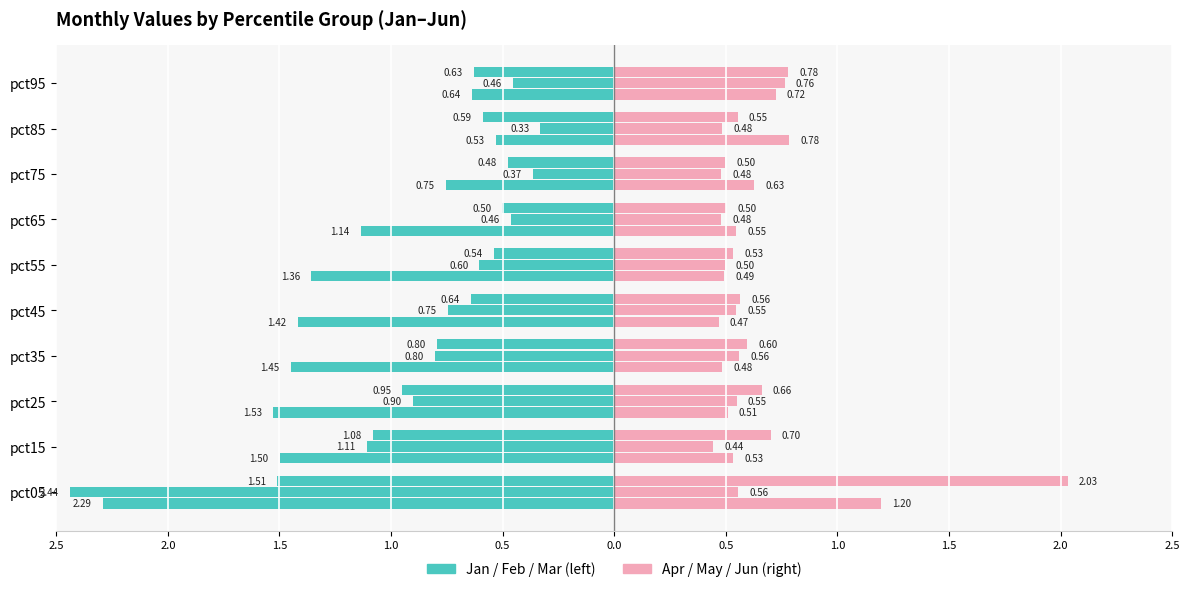

What is the value of the Jan bar at the 3rd from the left?

-1.5